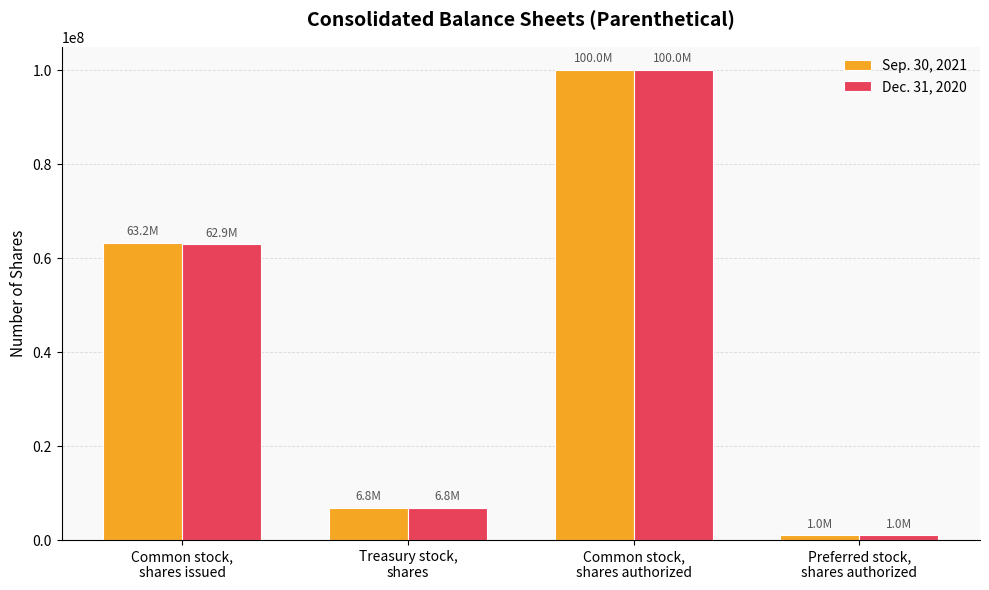

At which category is the sum across all series the highest?

Common stock,
shares authorized